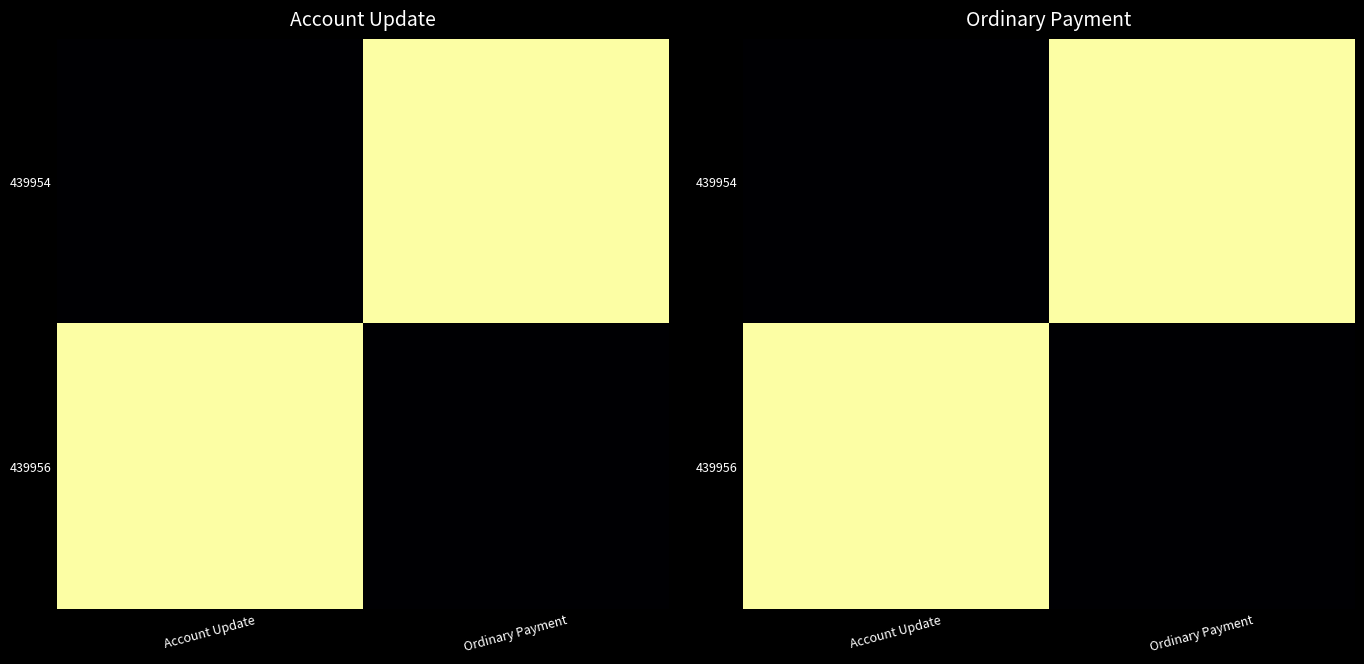

Which label corresponds to the largest value in the chart?

Ordinary Payment